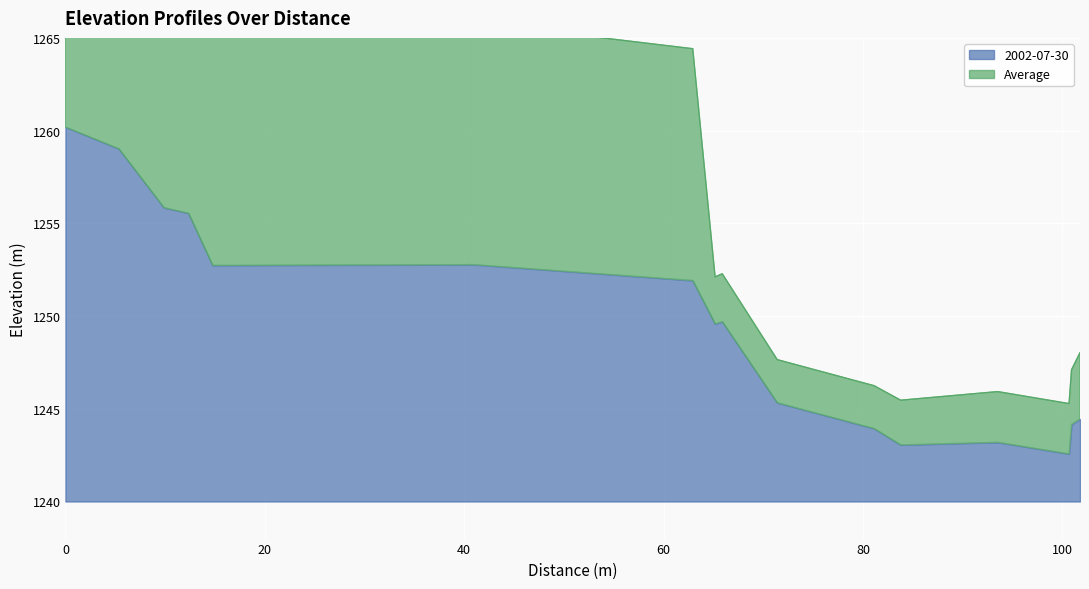

Reading left to right, list all the values displayed in this chart.

0=1280.4	5.354=1278.0	9.883=1271.6	12.342=1271.4	14.761=1265.5	40.945=1265.8	62.921=1264.4	65.163=1252.1	65.878=1252.3	71.392=1247.7	81.109=1246.2	83.774=1245.5	93.499=1245.9	100.662=1245.3	100.912=1247.1	101.76=1248.0